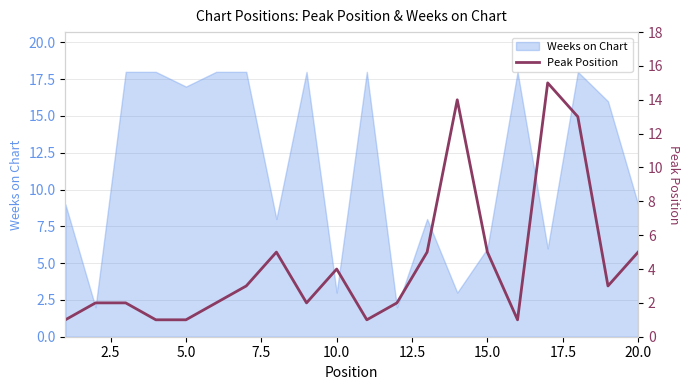

What is the minimum value shown in the chart?

1